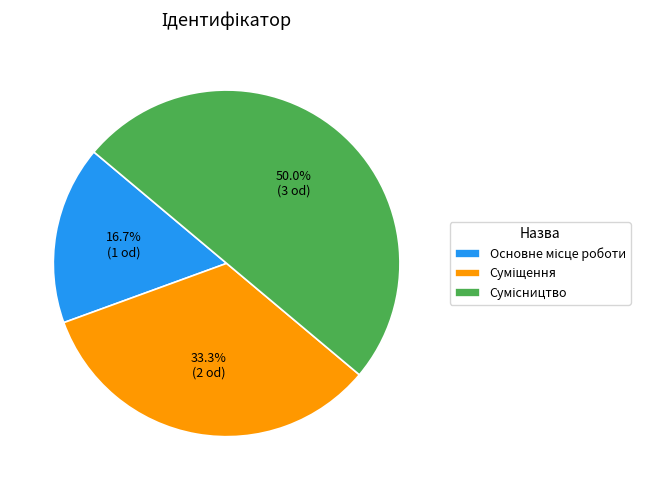

What is the smallest slice in the pie chart?

Основне місце роботи